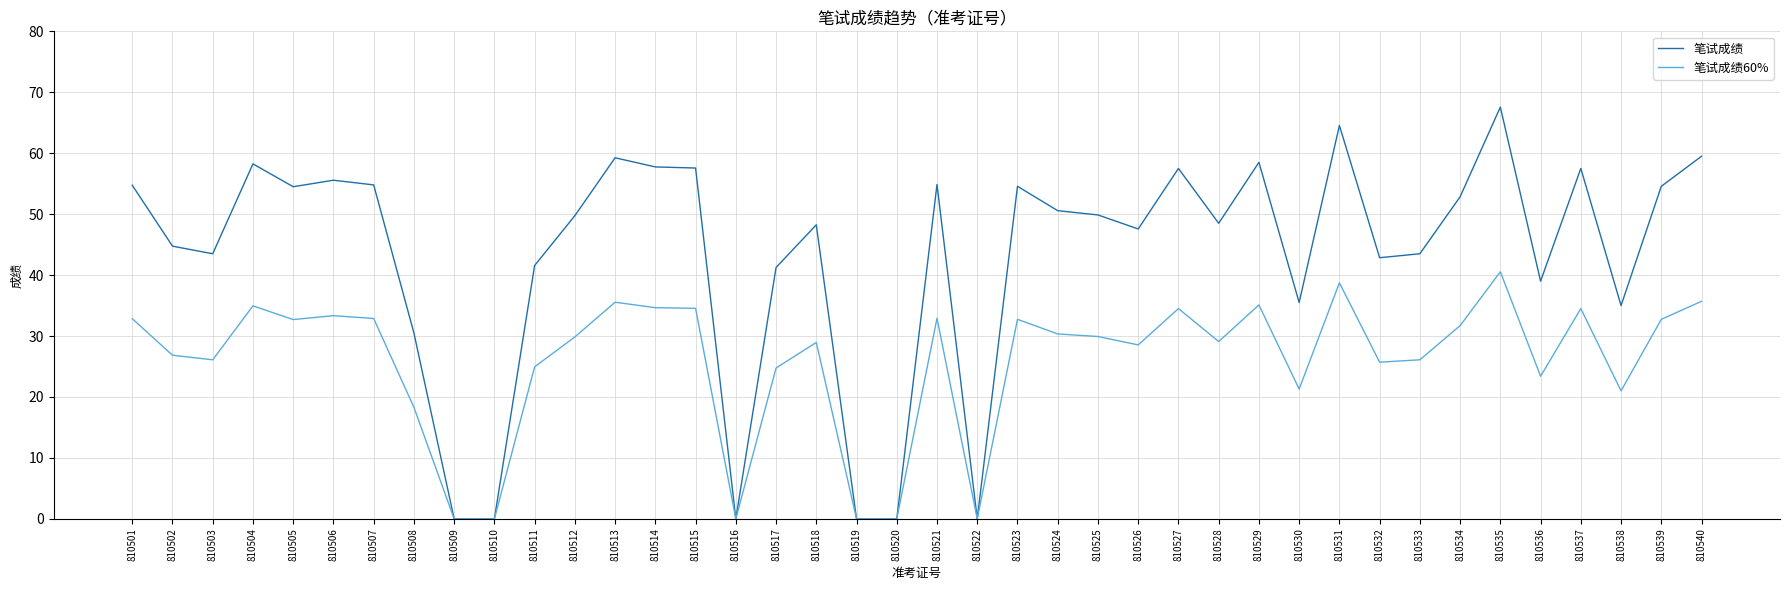

Between 810520 and 810525, which series saw the biggest shift?

笔试成绩